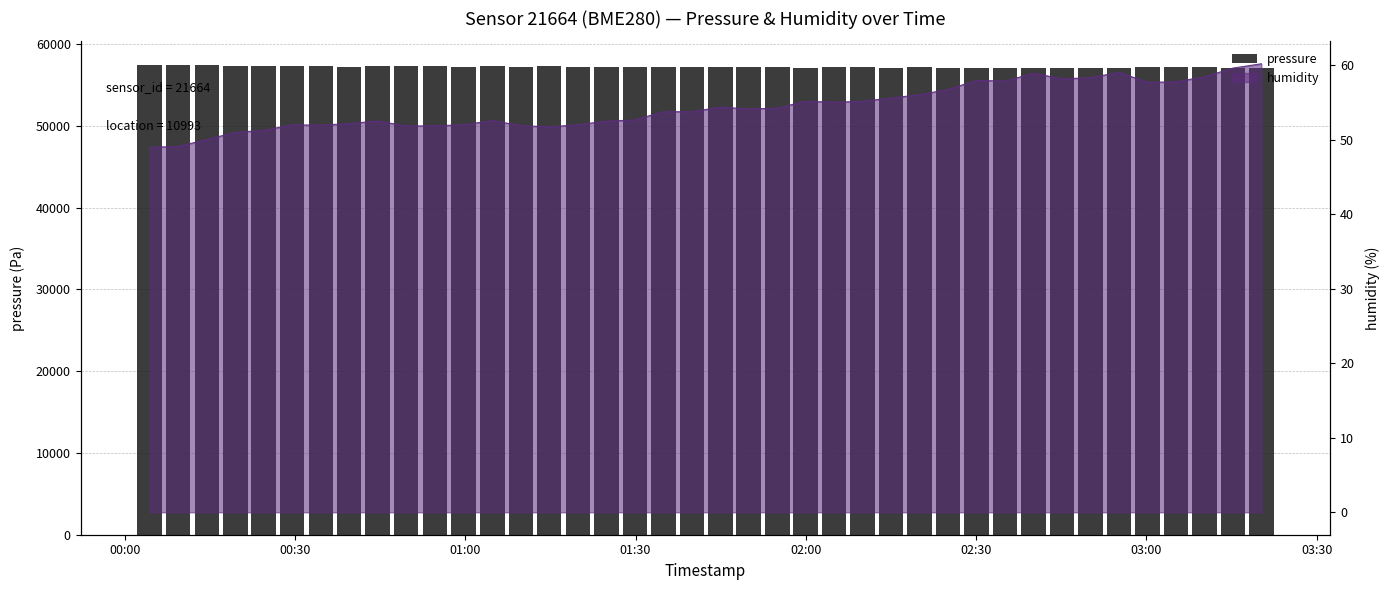

What is the change in value from 00:30 to 23?

-271.3